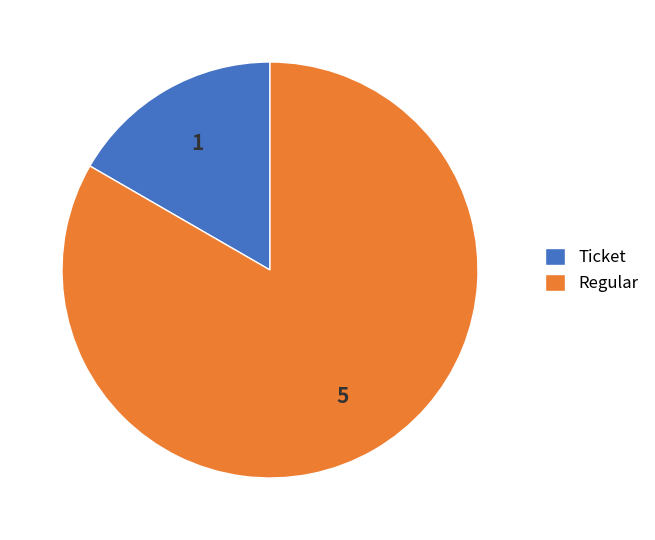

Count the number of slices in the pie.

2